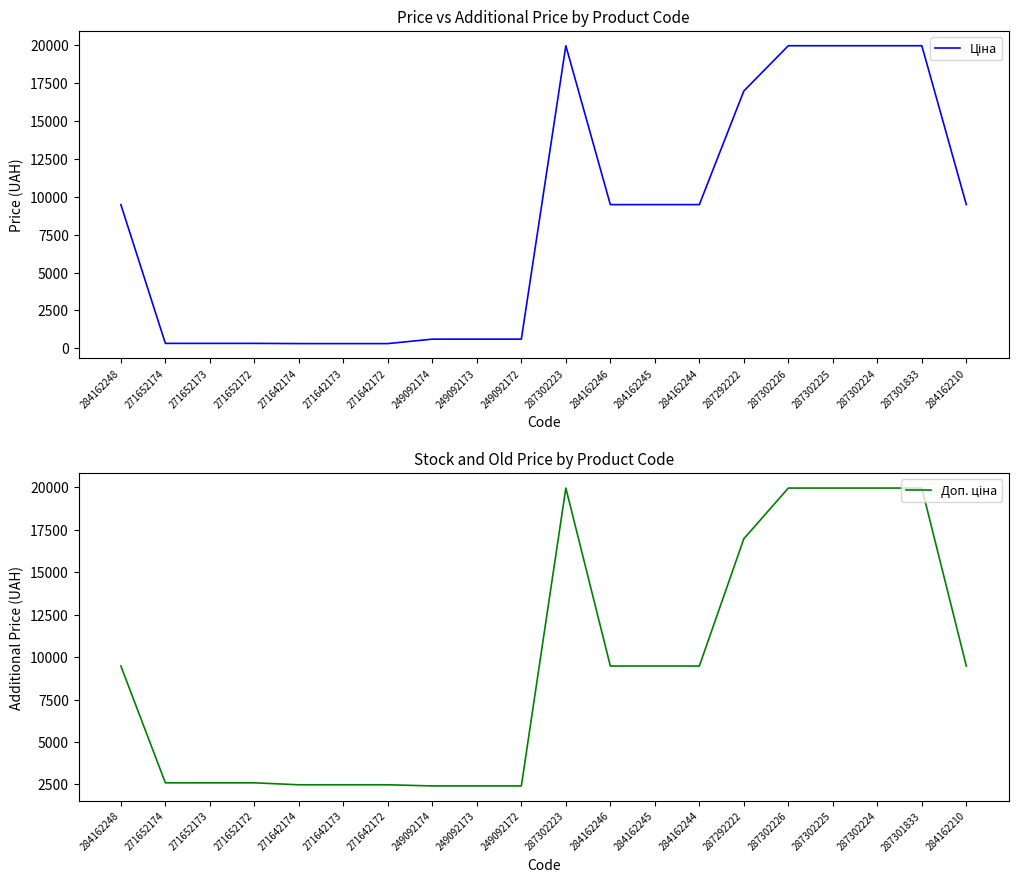

Reading left to right, extract all data points from this chart.

Ціна: 9480.1	324.8	324.8	324.8	310.3	310.3	310.3	603.7	603.7	603.7	19964.2	9480.1	9480.1	9480.1	16976.3	19964.2	19964.2	19964.2	19964.2	9480.1
Доп. ціна: 9480.1	2598.3	2598.3	2598.3	2482.4	2482.4	2482.4	2414.8	2414.8	2414.8	19964.2	9480.1	9480.1	9480.1	16976.3	19964.2	19964.2	19964.2	19964.2	9480.1